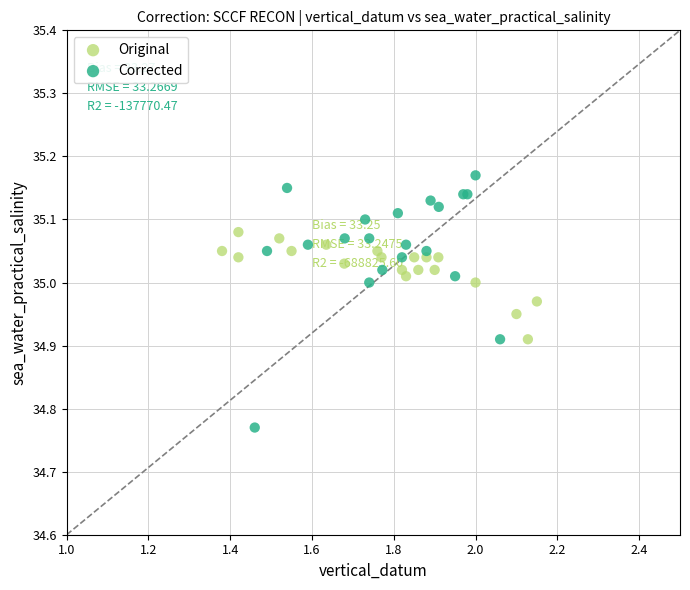

Which series reaches the minimum Y coordinate?

Corrected